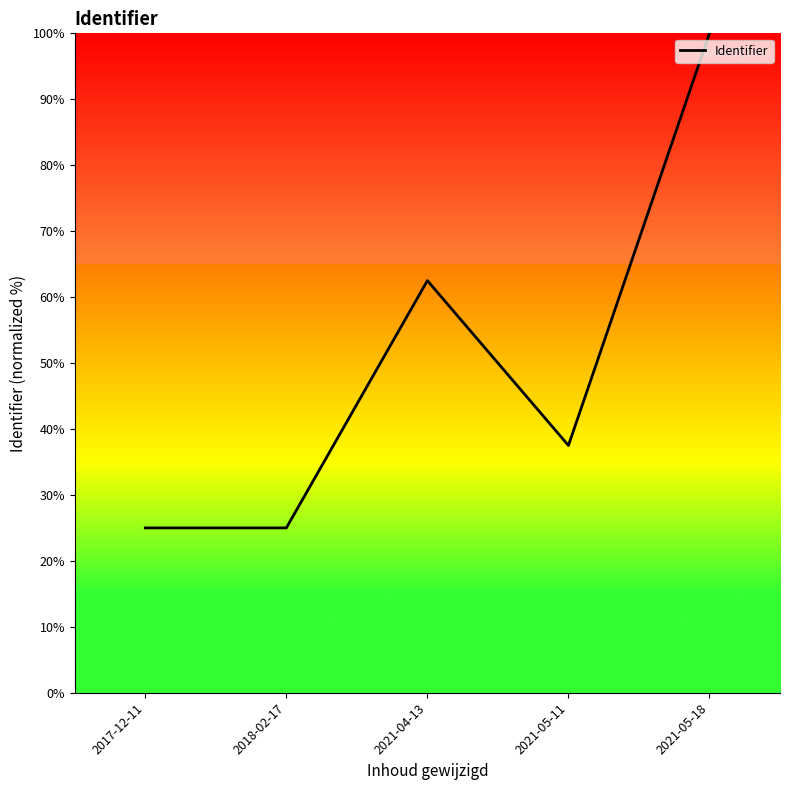

Does the chart display data point markers on the line(s)?

No